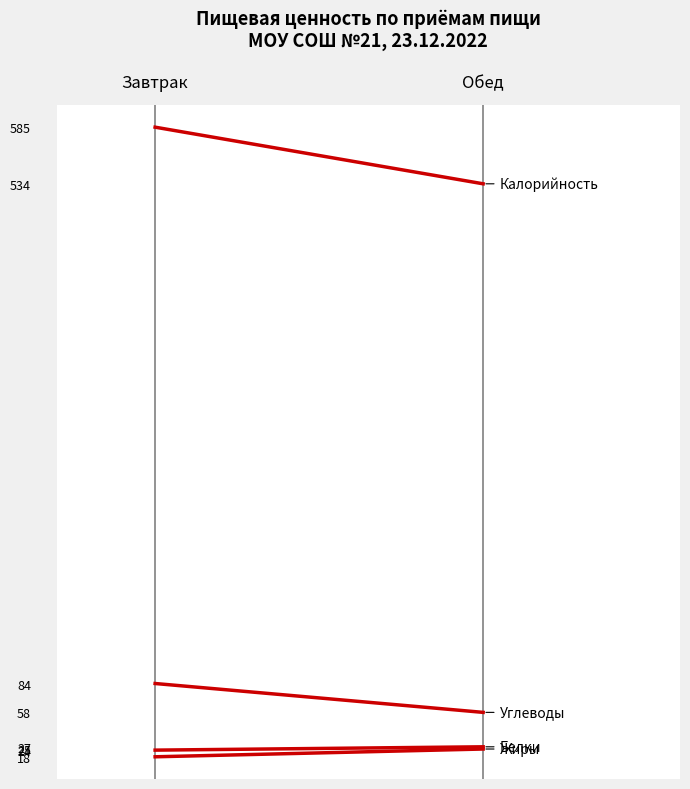

What position from the left is Обед?

2